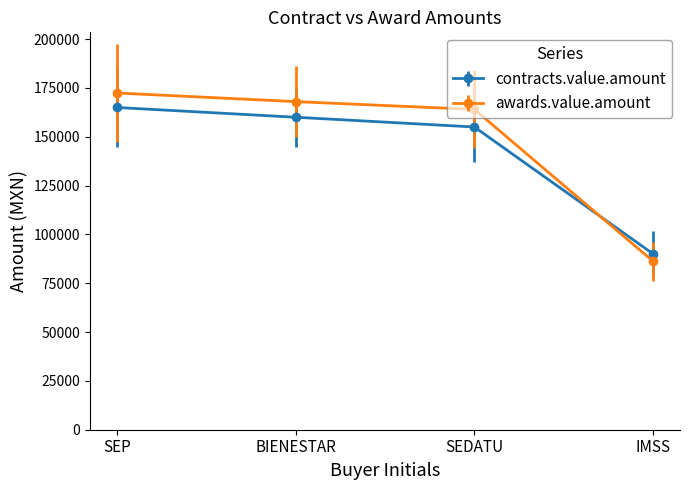

Is this an area chart (filled region under the line)?

No